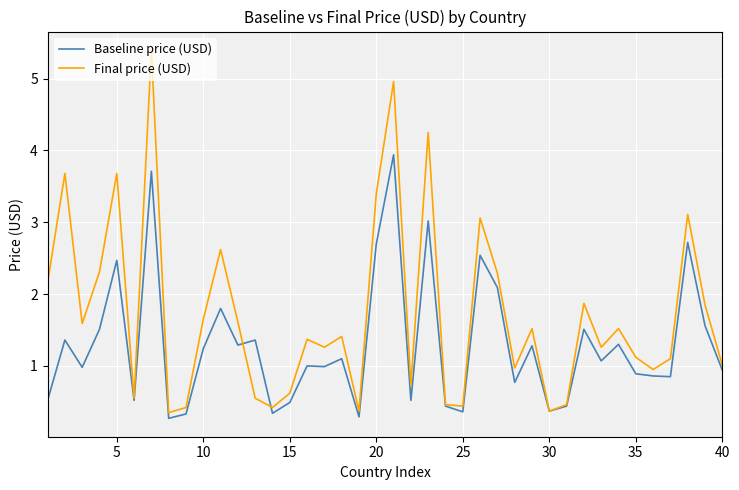

What is the maximum value for Final price (USD)?

5.4